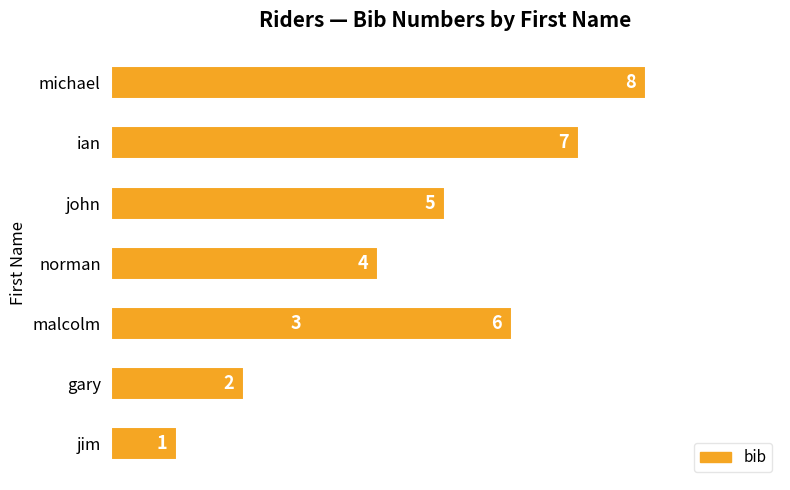

True or false: the data shows 5 at michael.

False